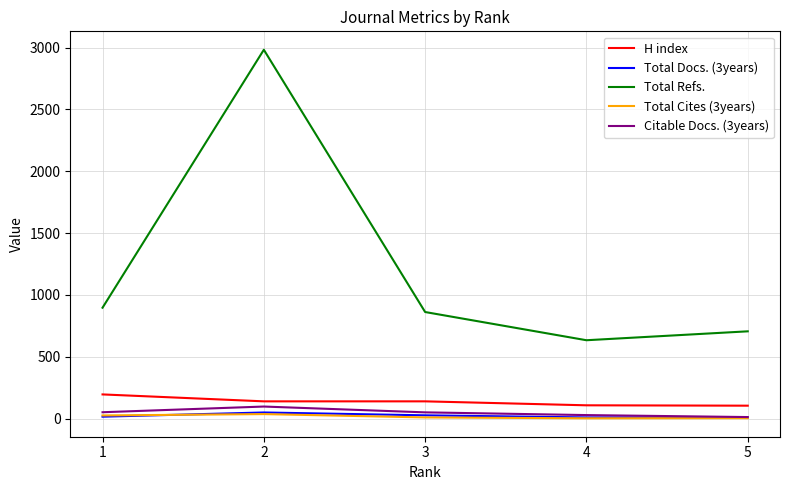

True or false: Total Docs. (3years) has more than 2 points higher than both neighbors.

False